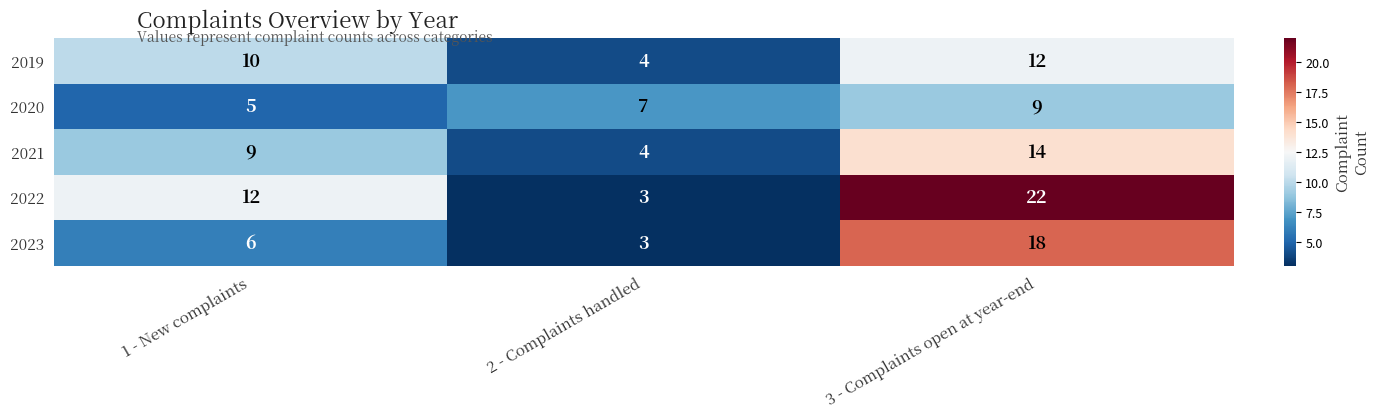

How many data points does each series have?

3